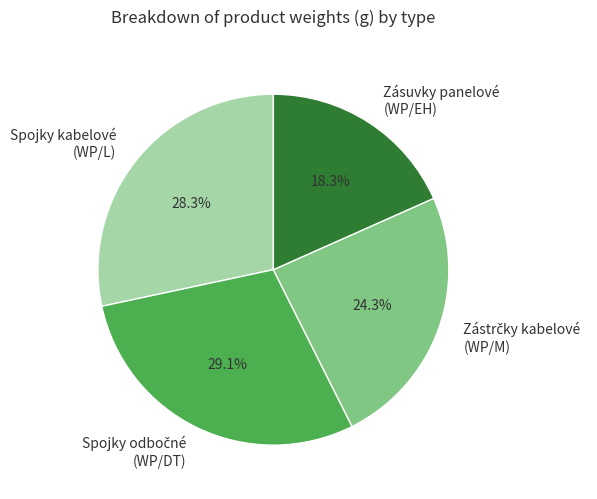

Approximately how many times larger is the value at Zásuvky panelové (WP/EH) compared to Spojky kabelové (WP/L)?

0.6